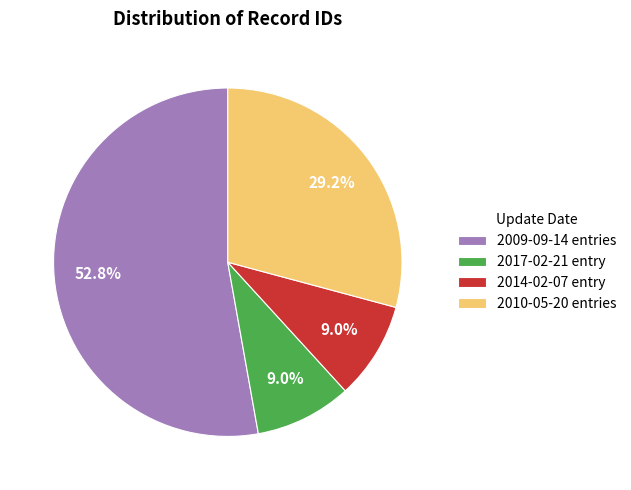

Which category has the biggest portion of the pie?

2009-09-14 entries